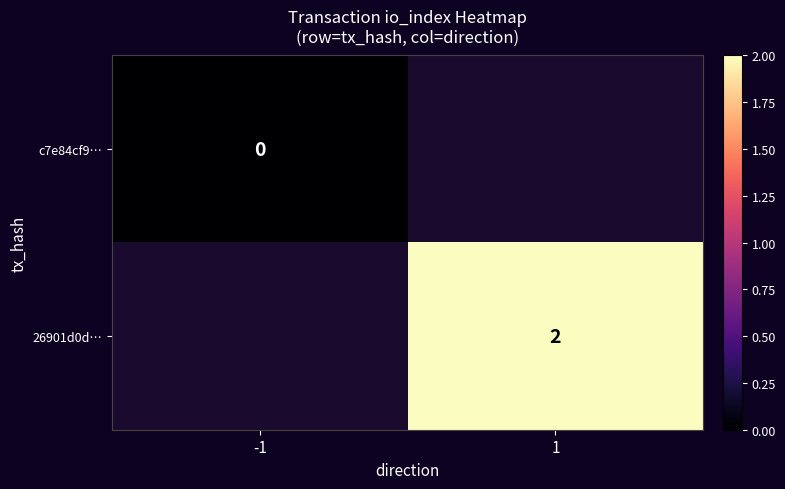

How many data points does each series have?

2